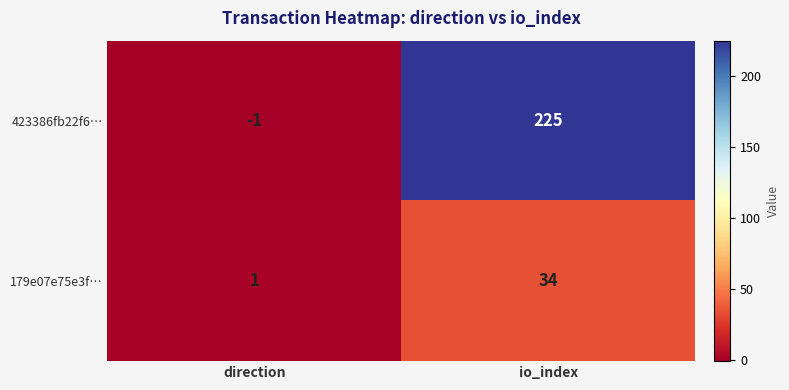

True or false: 179e07e75e3f… has a value of 34 at io_index.

True